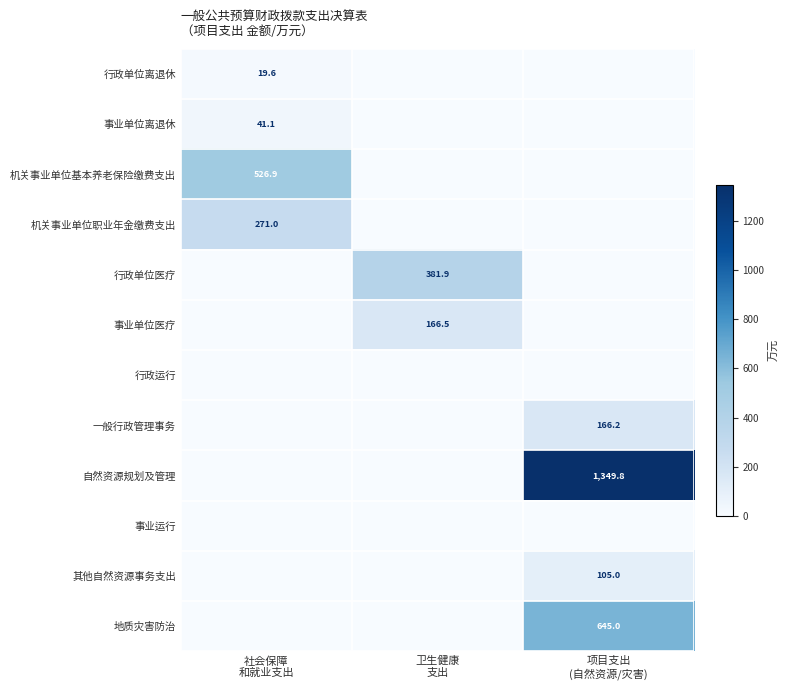

What is the average value of the 地质灾害防治 series?

215.0